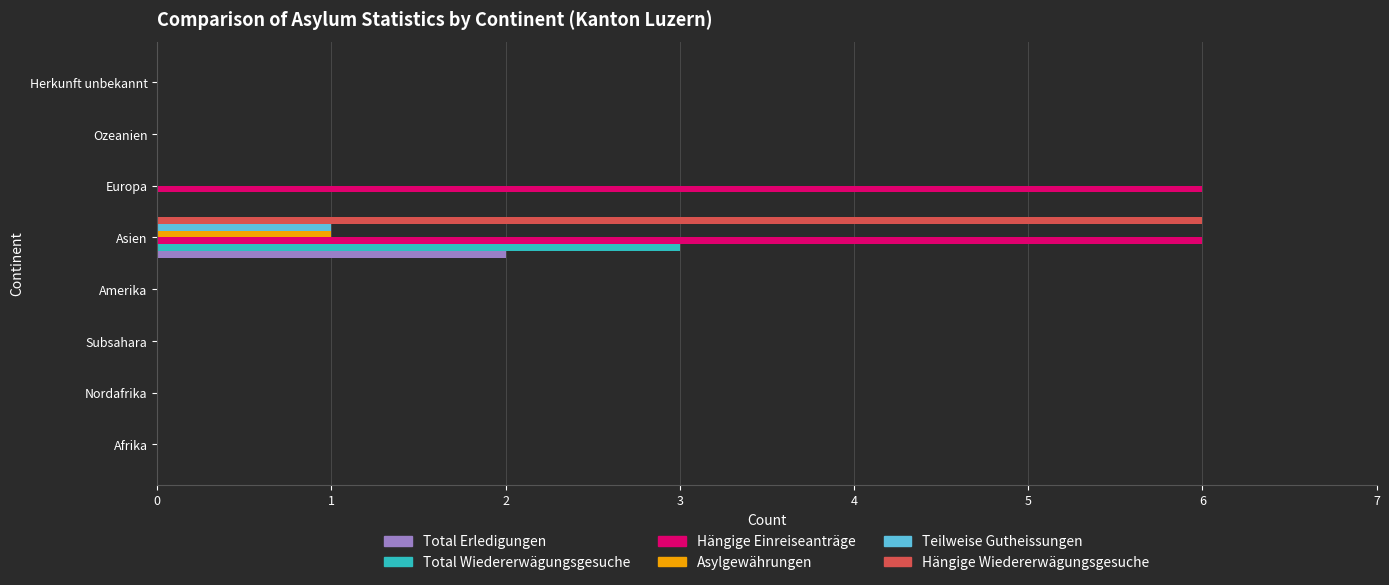

True or false: Teilweise Gutheissungen has a value of 0 at Ozeanien.

True